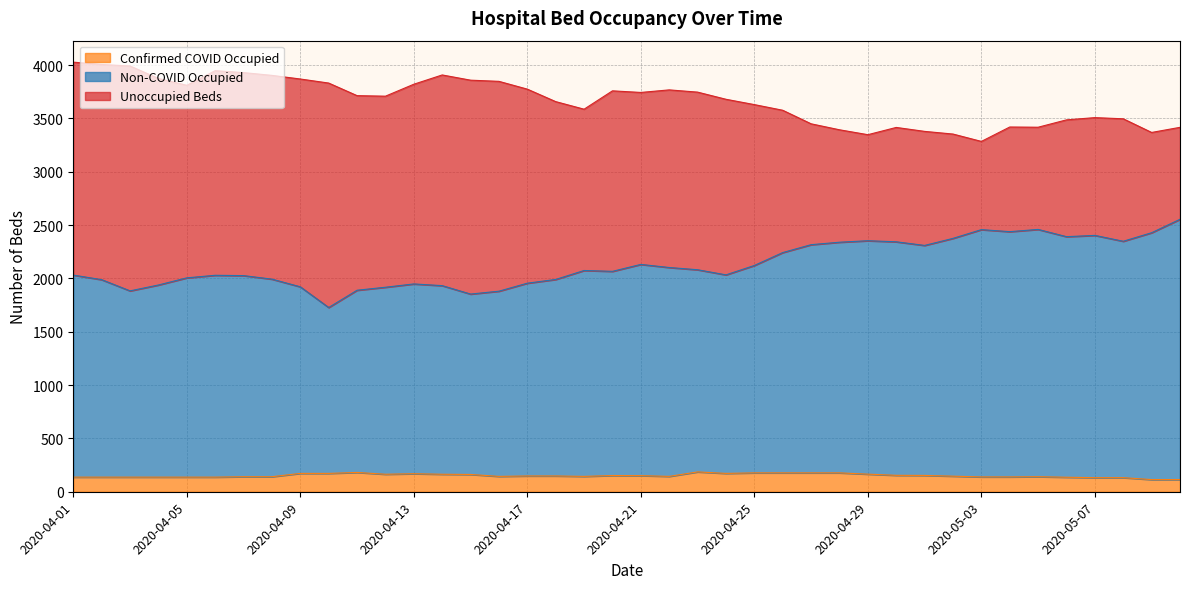

How many data points in Non-COVID Occupied are above 2074?

19